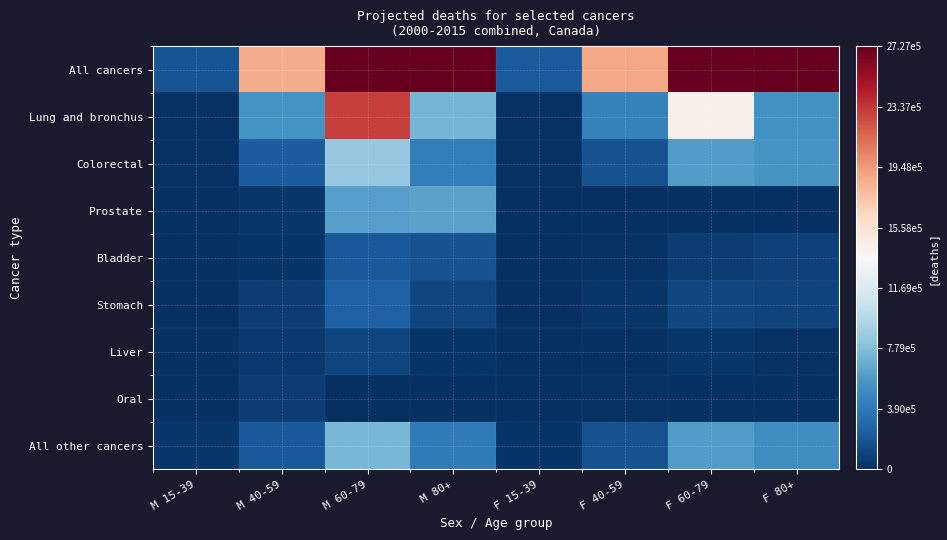

Reading right to left, list all the values displayed in this chart.

All cancers: F 80+=329200	F 60-79=531000	F 40-59=189600	F 15-39=21500	M 80+=323900	M 60-79=694800	M 40-59=187400	M 15-39=18900
Lung and bronchus: F 80+=54000	F 60-79=143800	F 40-59=44100	F 15-39=1450	M 80+=73000	M 60-79=230800	M 40-59=54900	M 15-39=1250
Colorectal: F 80+=56400	F 60-79=60600	F 40-59=17200	F 15-39=1350	M 80+=42400	M 60-79=84400	M 40-59=22600	M 15-39=1500
Prostate: F 80+=0	F 60-79=0	F 40-59=0	F 15-39=0	M 80+=63500	M 60-79=60900	M 40-59=4200	M 15-39=30
Bladder: F 80+=9000	F 60-79=6700	F 40-59=1150	F 15-39=70	M 80+=17300	M 60-79=20600	M 40-59=3100	M 15-39=90
Stomach: F 80+=10600	F 60-79=12500	F 40-59=4000	F 15-39=610	M 80+=11500	M 60-79=24500	M 40-59=7400	M 15-39=630
Liver: F 80+=1700	F 60-79=3400	F 40-59=870	F 15-39=140	M 80+=2700	M 60-79=11400	M 40-59=4300	M 15-39=310
Oral: F 80+=0	F 60-79=0	F 40-59=2100	F 15-39=240	M 80+=0	M 60-79=0	M 40-59=7100	M 15-39=480
All other cancers: F 80+=52100	F 60-79=60500	F 40-59=18000	F 15-39=2900	M 80+=40000	M 60-79=73500	M 40-59=20800	M 15-39=3700